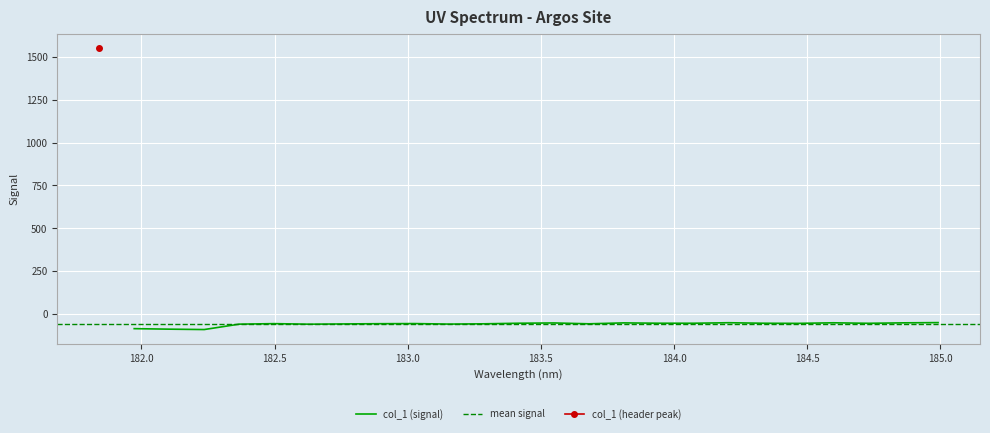

Which has a higher value, 183.6800245112 or 184.7290361848?

184.7290361848